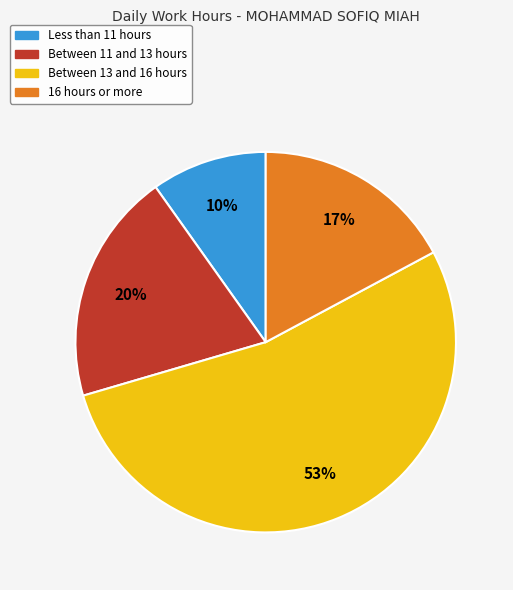

Count the number of slices in the pie.

4